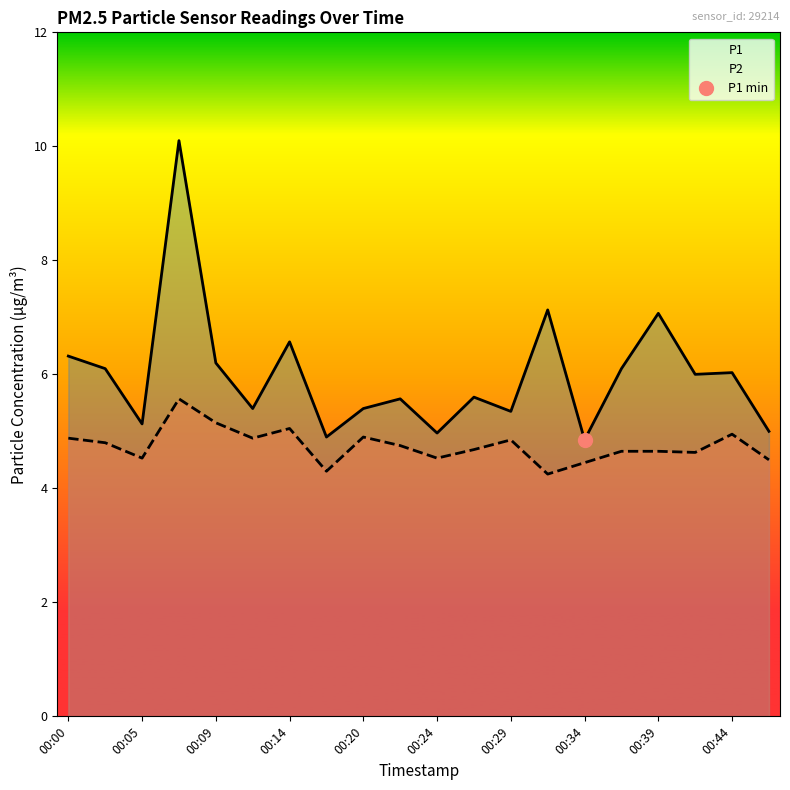

Reading left to right, list all the values displayed in this chart.

P1: 6.3	6.1	5.1	10.1	6.2	5.4	6.6	4.9	5.4	5.6	5.0	5.6	5.3	7.1	4.8	6.1	7.1	6.0	6.0	5.0
P2: 4.9	4.8	4.5	5.6	5.2	4.9	5.0	4.3	4.9	4.8	4.5	4.7	4.8	4.2	4.5	4.7	4.7	4.6	5.0	4.5